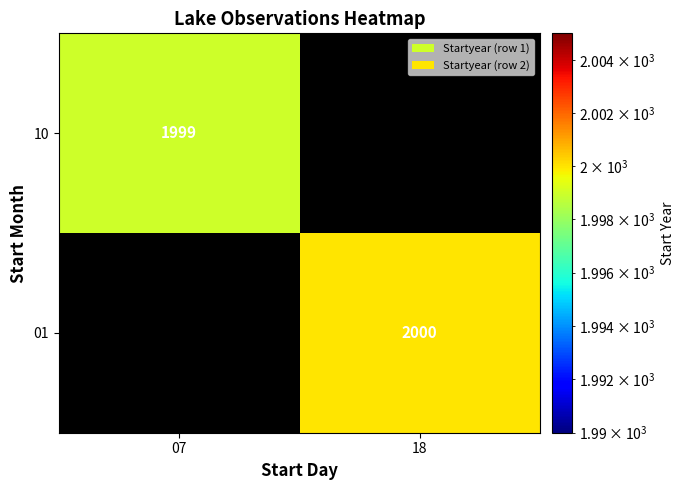

The 10 series shows 3294 at 07. True or false?

False